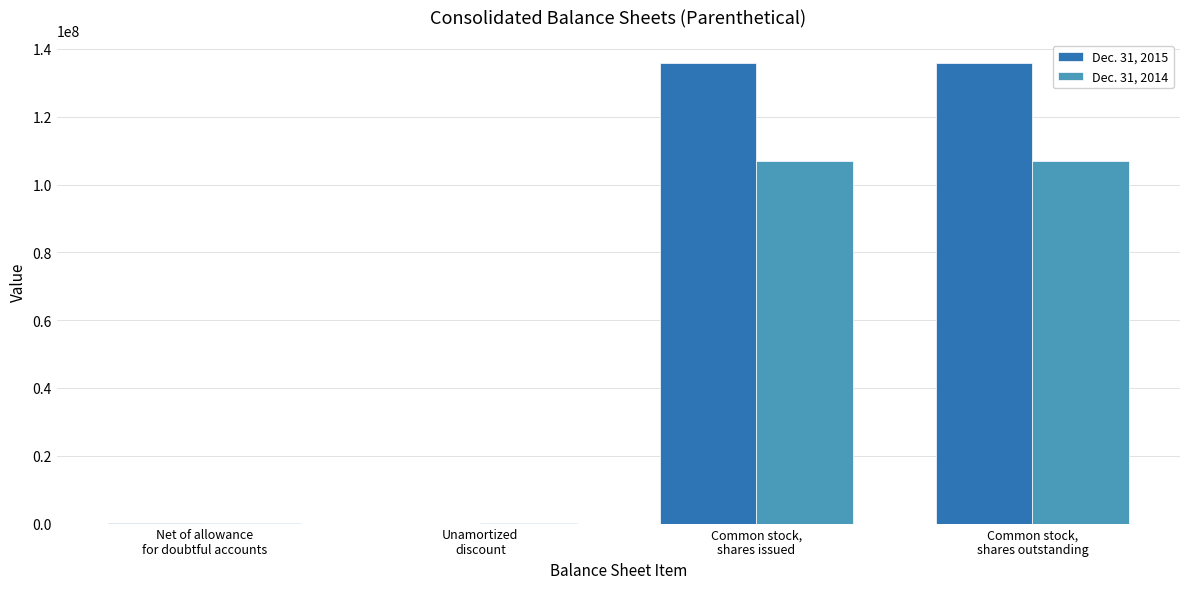

What is the maximum value shown in the chart?

135878613